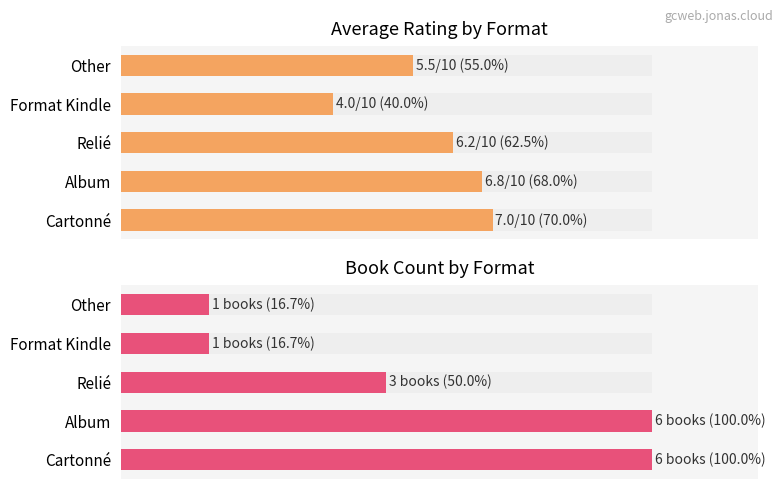

List the series in order of their overall mean, highest first.

Avg rating (%), Count (%)